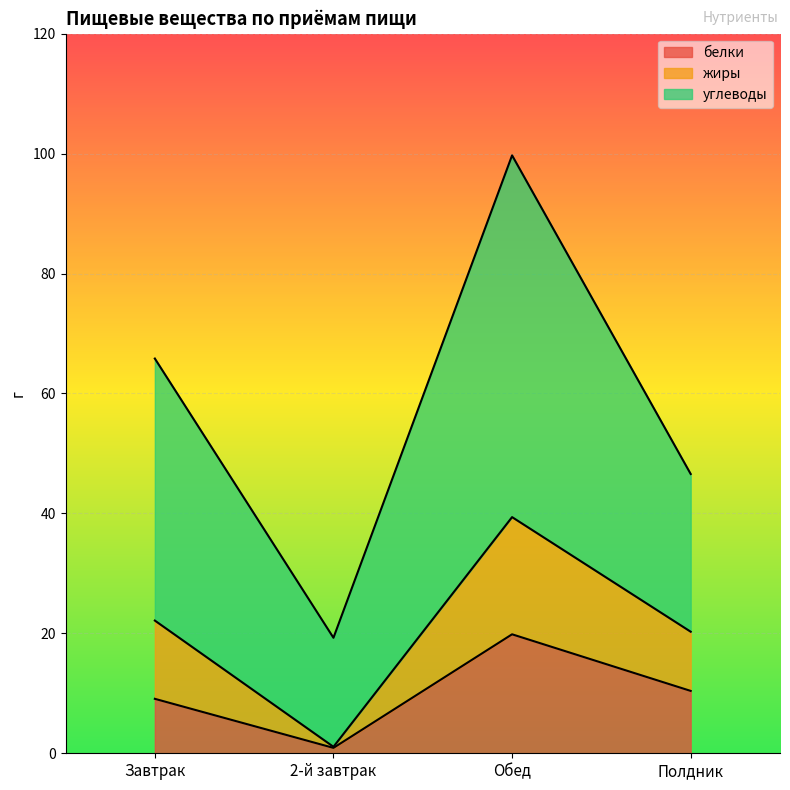

At how many categories does at least one series exceed 15?

4